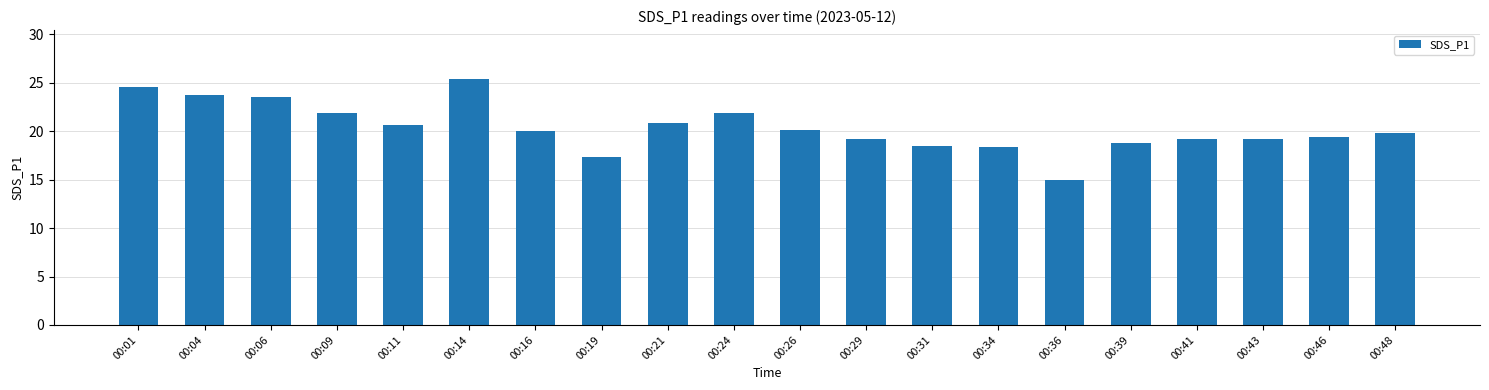

Is it true that the value at 00:09 is 21.9?

True